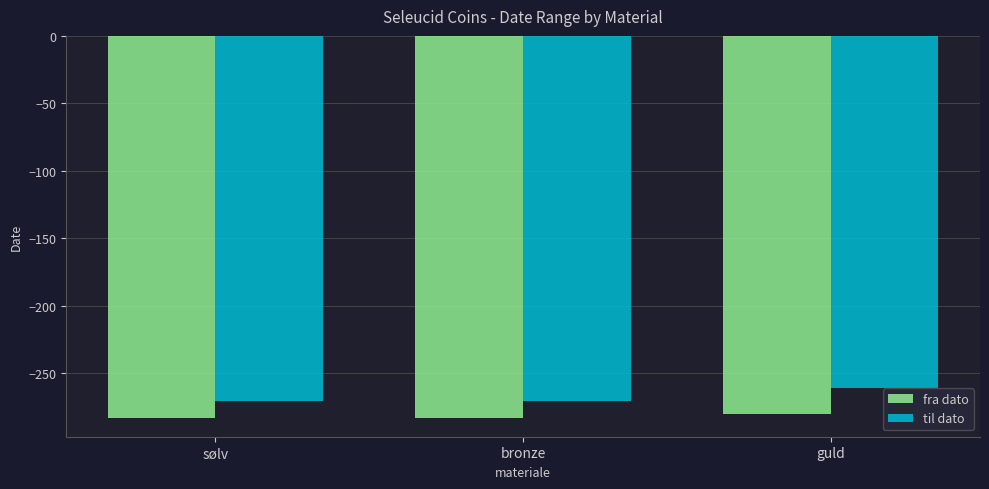

The value of til dato at sølv is -473. True or false?

False